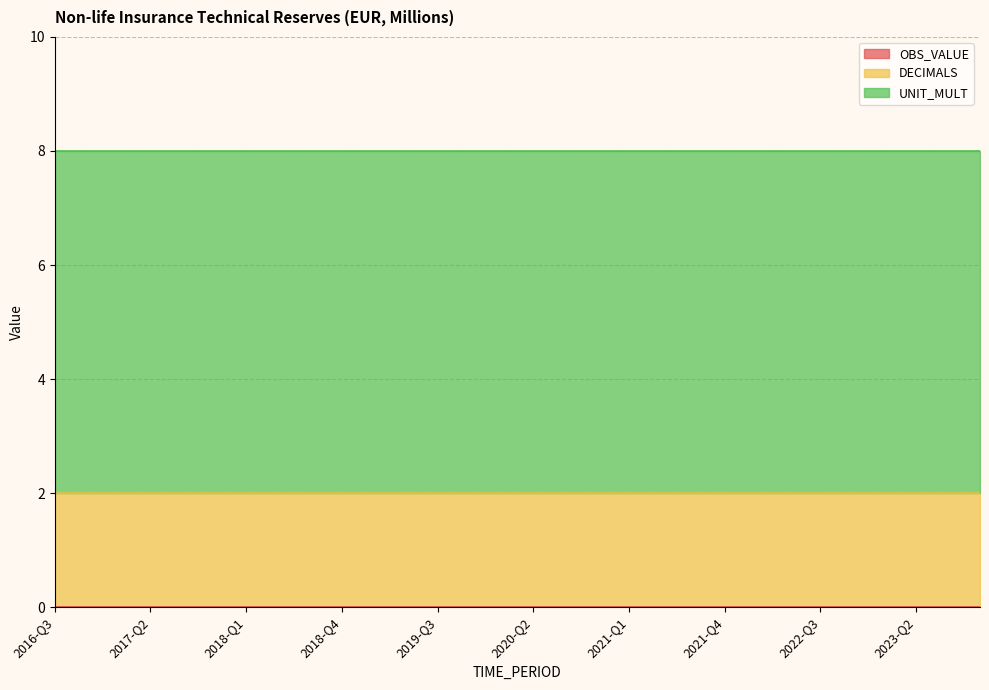

Between 2020-Q3 and 2023-Q4, which series saw the biggest shift?

OBS_VALUE